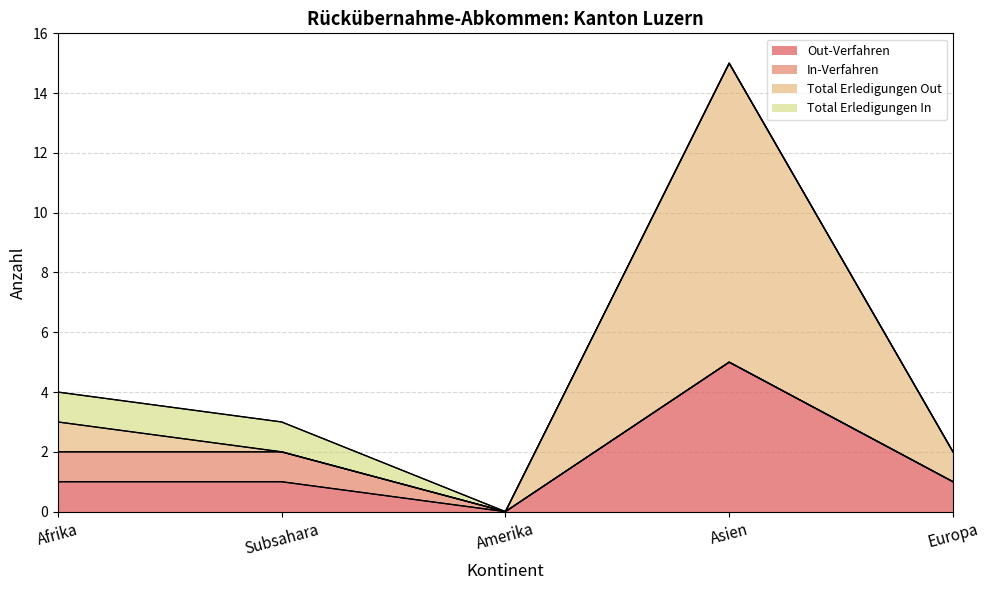

List the labels in order of Out-Verfahren value, smallest first.

Amerika, Afrika, Subsahara, Europa, Asien